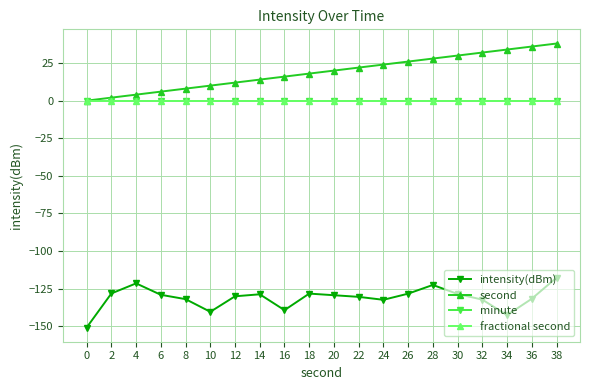

Is this an area chart (filled region under the line)?

No